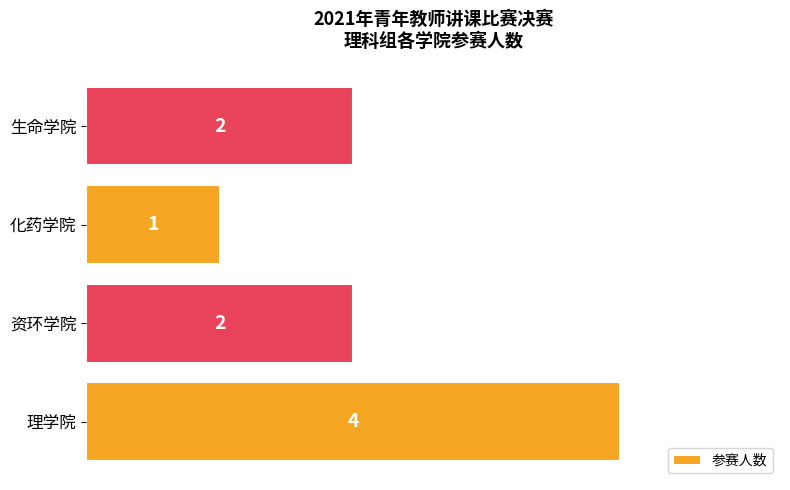

What is the ratio of the value at 理学院 to the value at 资环学院?

2.0